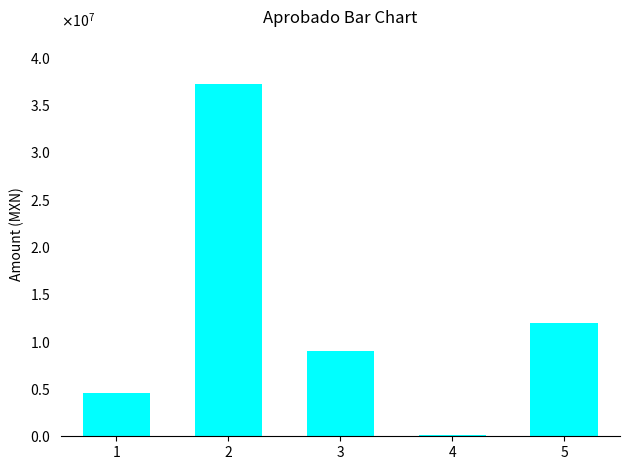

Reading left to right, extract all data points from this chart.

4538240.0	37201848.0	8969903.0	151421.0	11977467.2